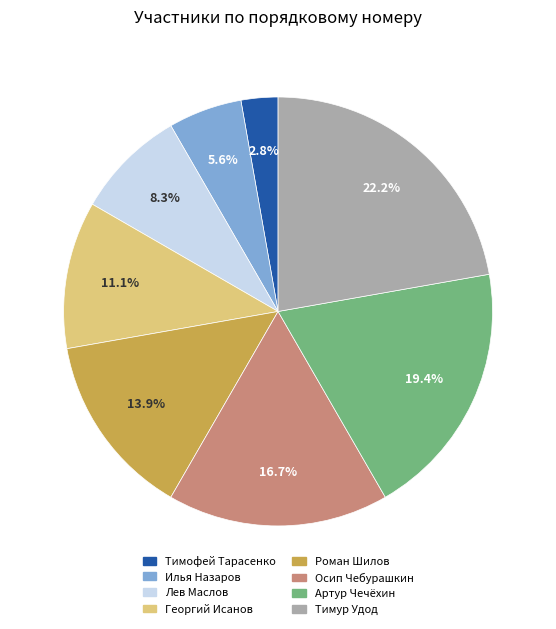

To the nearest percent, what portion does Тимофей Тарасенко represent?

3%